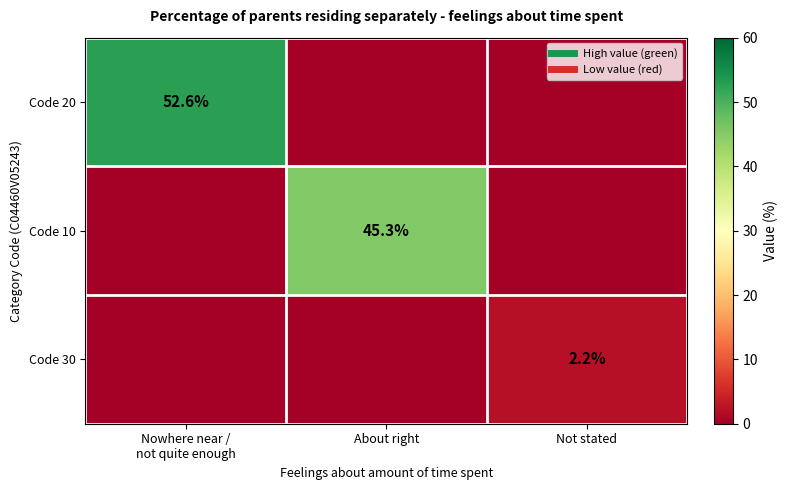

Which series has the largest range (max minus min)?

Code 20